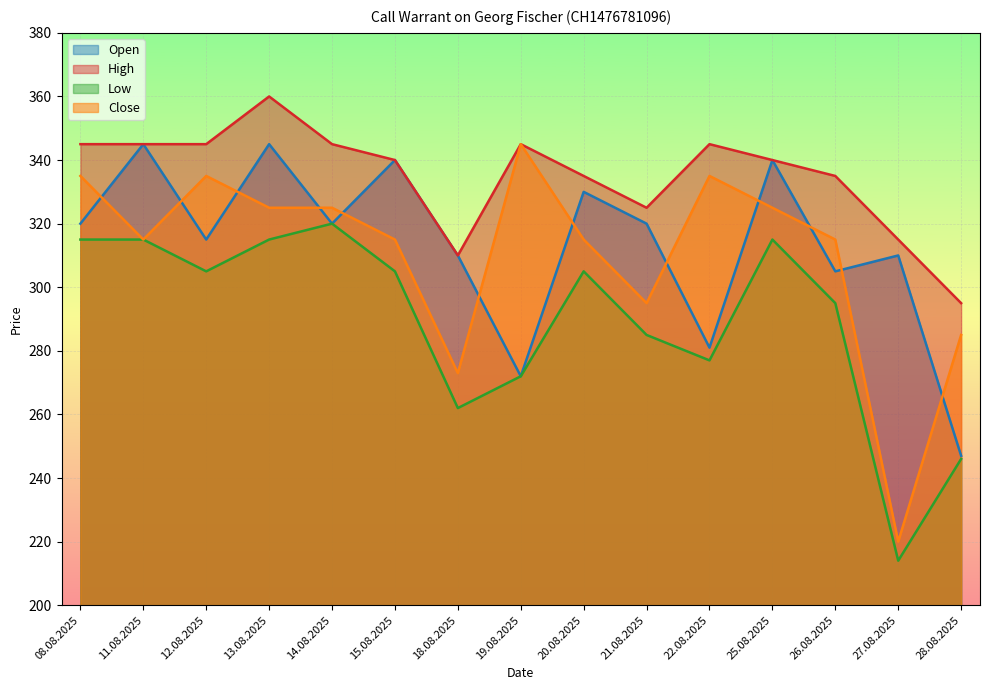

How many lines are shown in the chart?

4